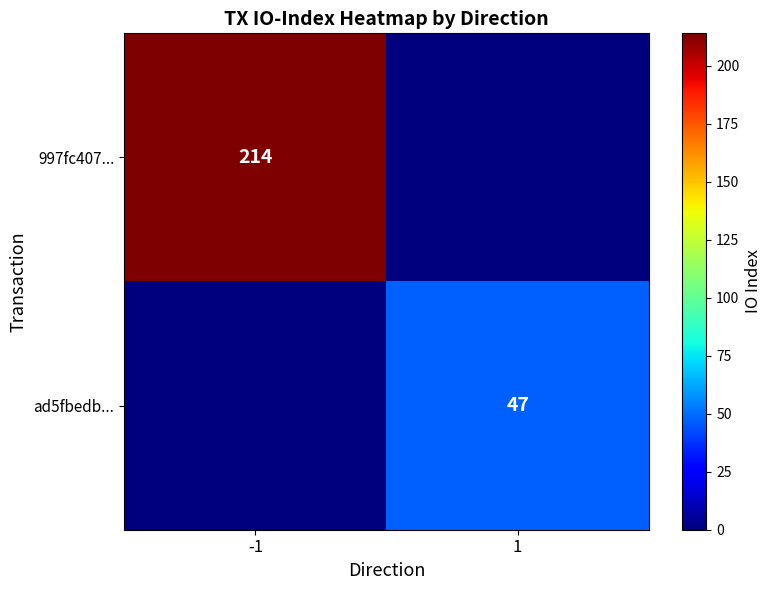

Is the value of 997fc407... at -1 greater than the value of ad5fbedb... at 1?

Yes